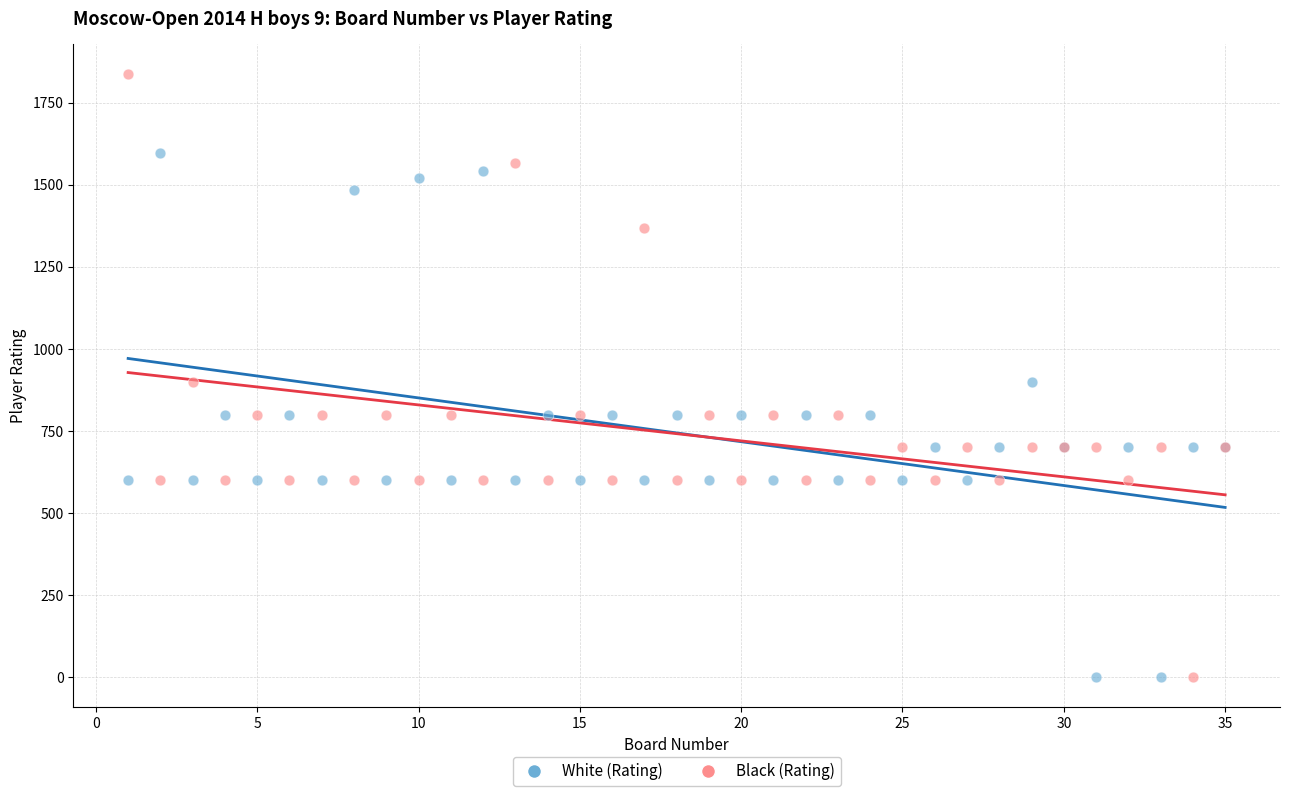

What are all the series names shown in the legend?

White (Rating), Black (Rating)